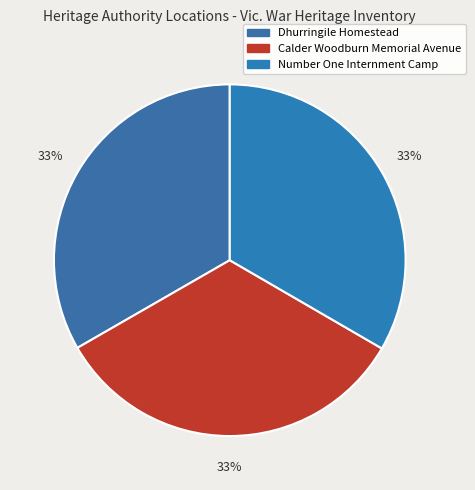

What is the smallest slice in the pie chart?

Dhurringile Homestead